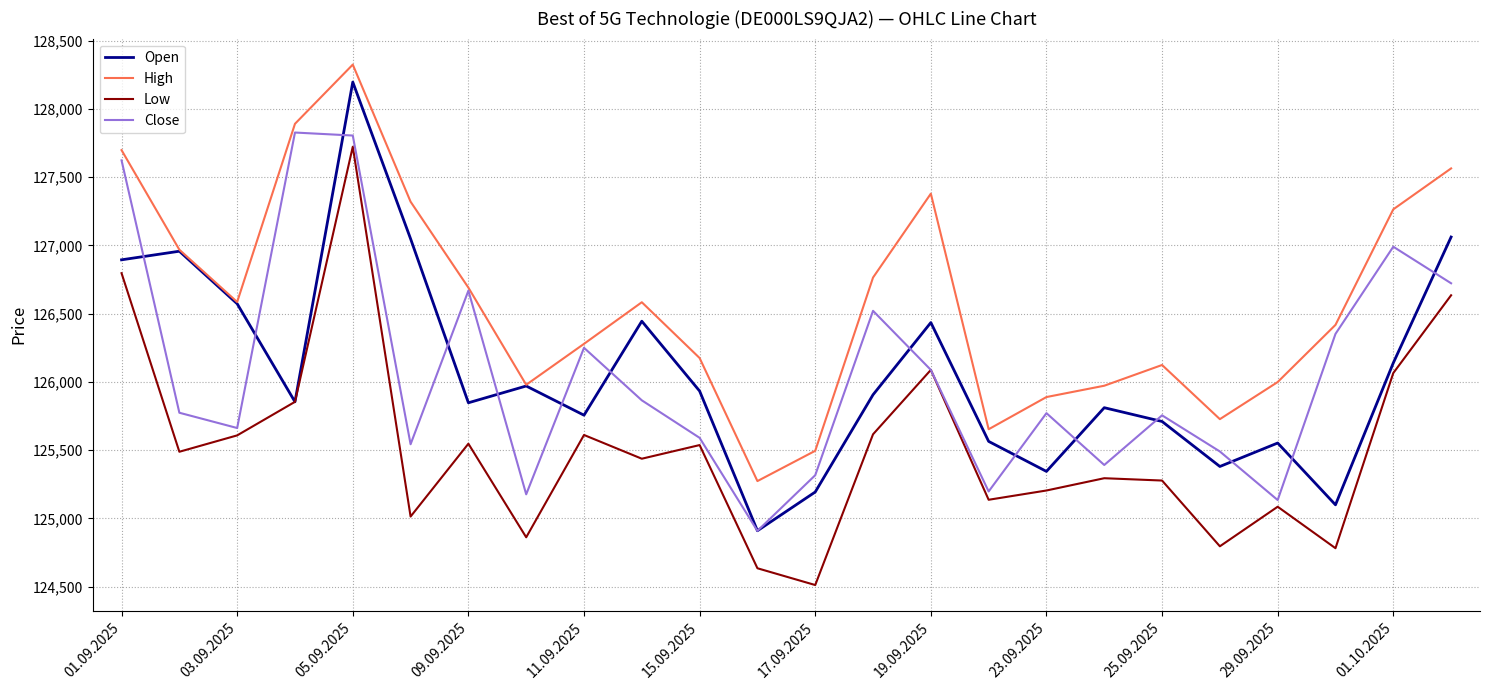

How many lines are shown in the chart?

4